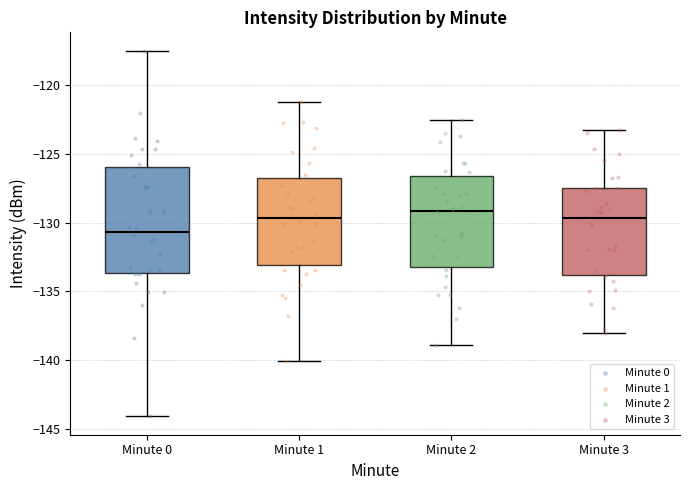

Reading left to right, transcribe this box plot: for each box, give where its median line is, the range the box spans, and where its two whiskers end, as read against the y-axis. The values are not printed on the chart, so give them approximately, as read against the axis.

Minute 0: median -130.5, box -133.5 to -126.0, whiskers -144.0 to -117.5
Minute 1: median -129.5, box -133.0 to -126.5, whiskers -140.0 to -121.0
Minute 2: median -129.0, box -133.0 to -126.5, whiskers -139.0 to -122.5
Minute 3: median -129.5, box -134.0 to -127.5, whiskers -138.0 to -123.0